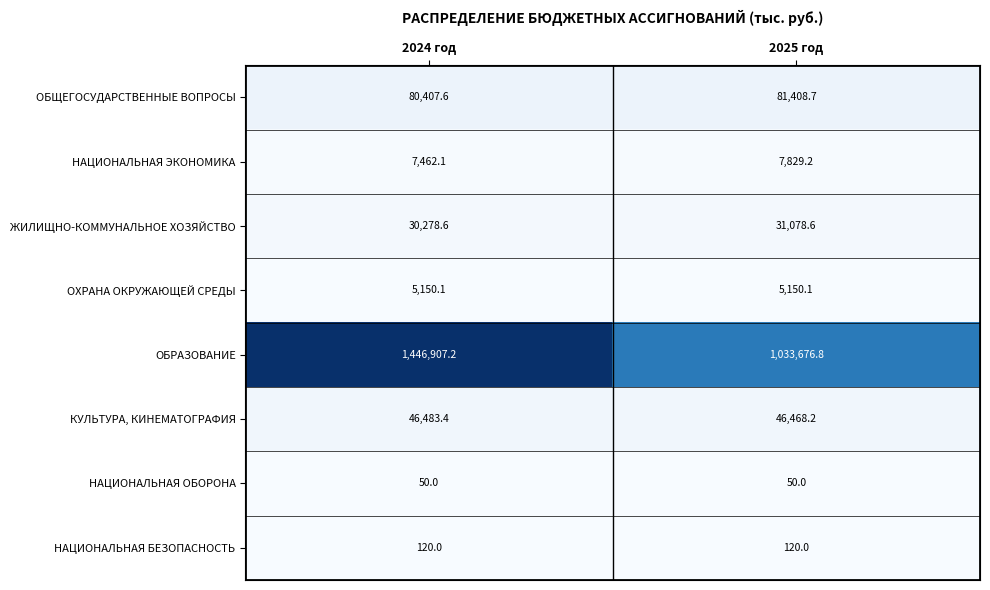

Which series changed the most between 2024 год and 2025 год?

ОБРАЗОВАНИЕ